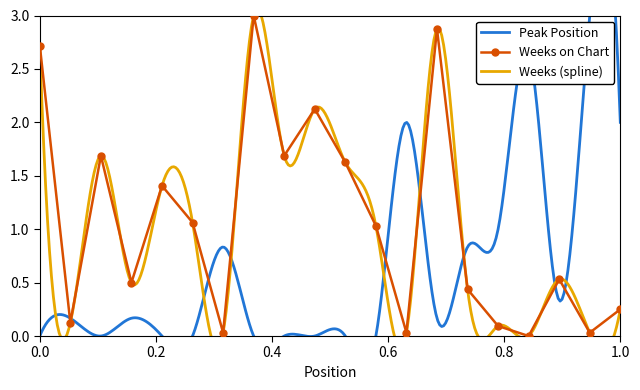

Reading left to right, what are all the values shown in this chart?

2.7	0.1	1.7	0.5	1.4	1.1	0.0	3.0	1.7	2.1	1.6	1.0	0.0	2.9	0.4	0.1	0.0	0.5	0.0	0.2